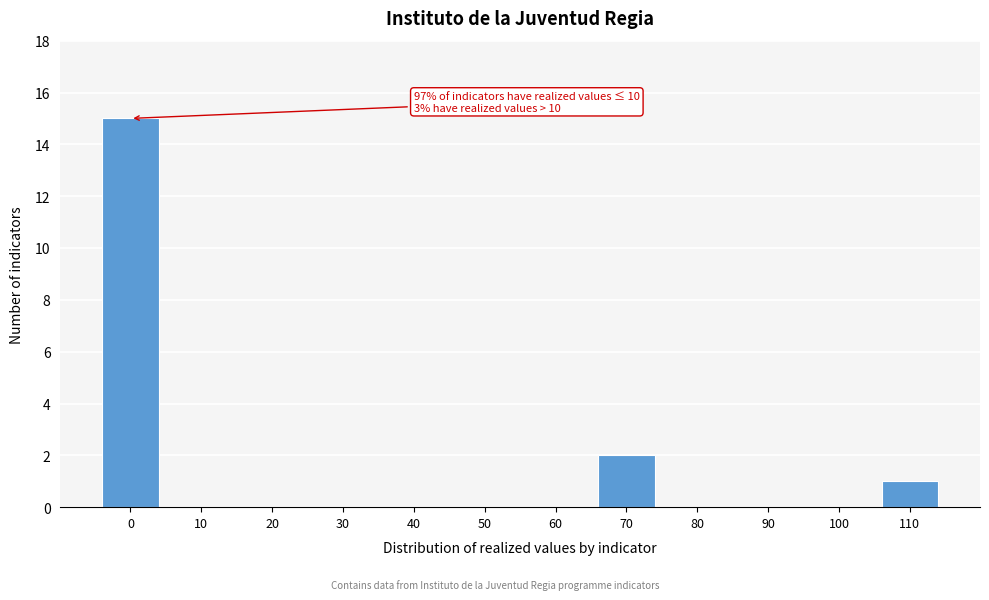

Reading right to left, list all the values displayed in this chart.

110=1	100=0	90=0	80=0	70=2	60=0	50=0	40=0	30=0	20=0	10=0	0=15